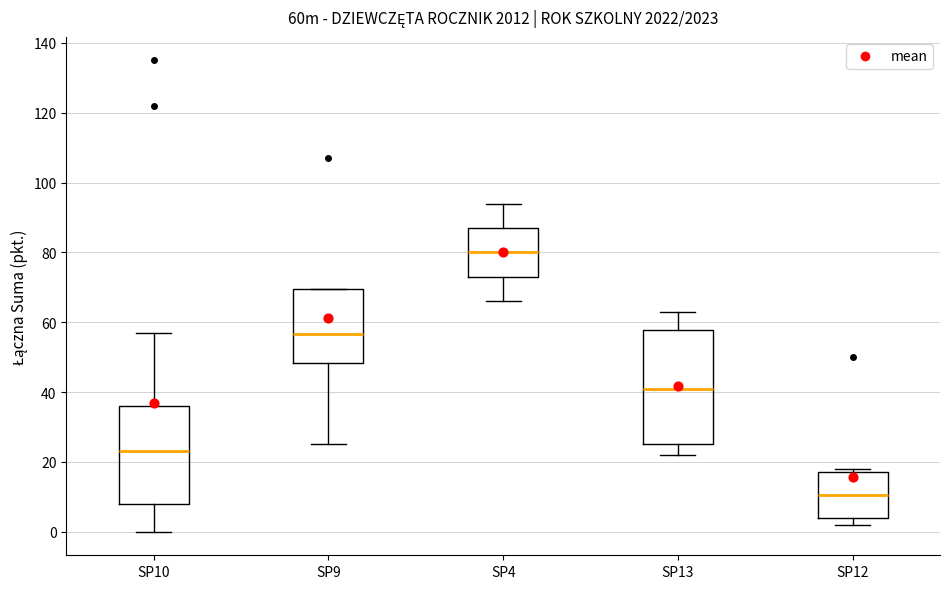

Which box's median line is the highest?

SP4